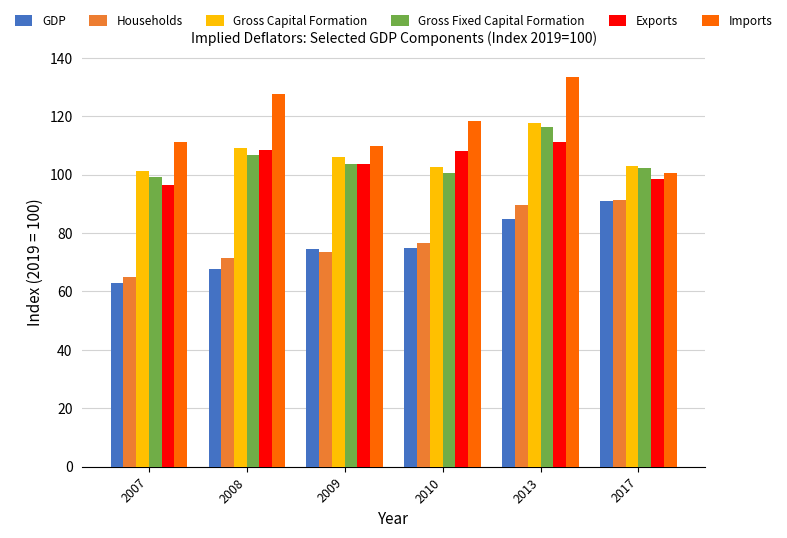

How many values in the Imports series exceed 118?

3